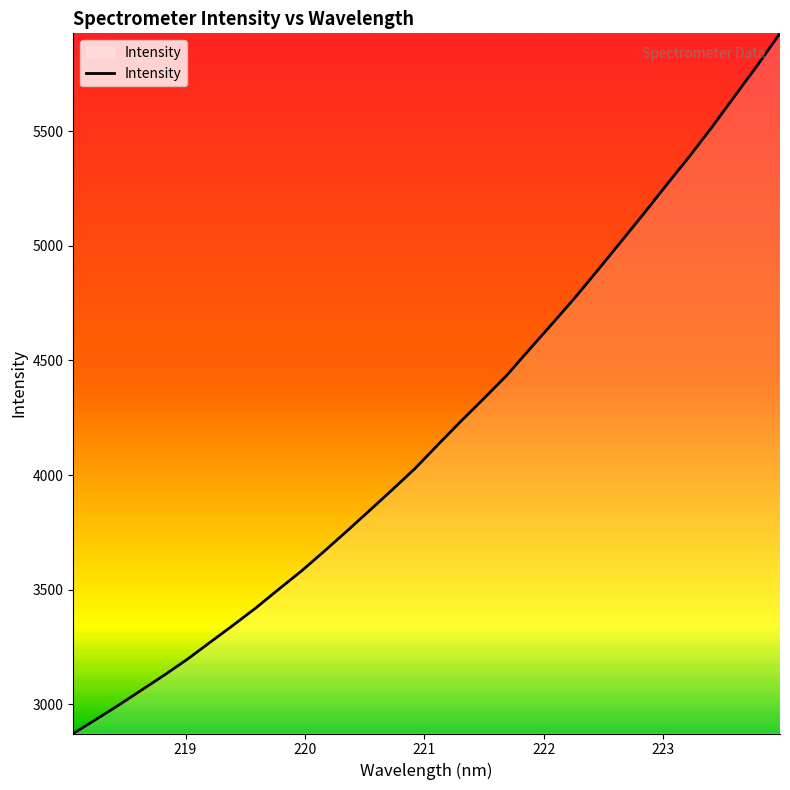

What is the minimum value shown in the chart?

2872.9